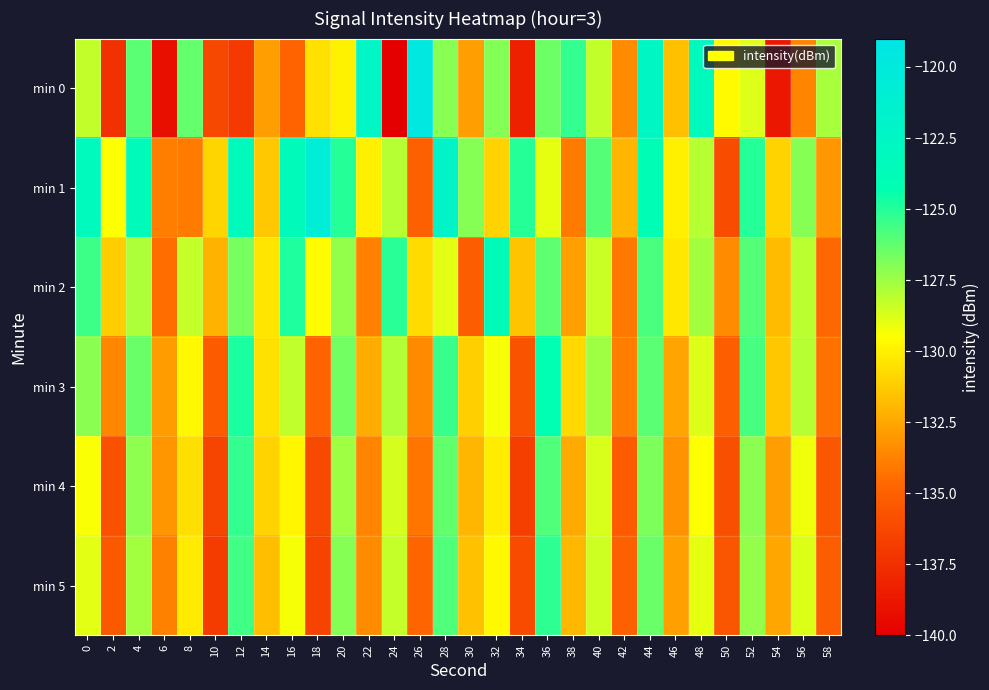

Which series has the largest total across all categories?

min 1